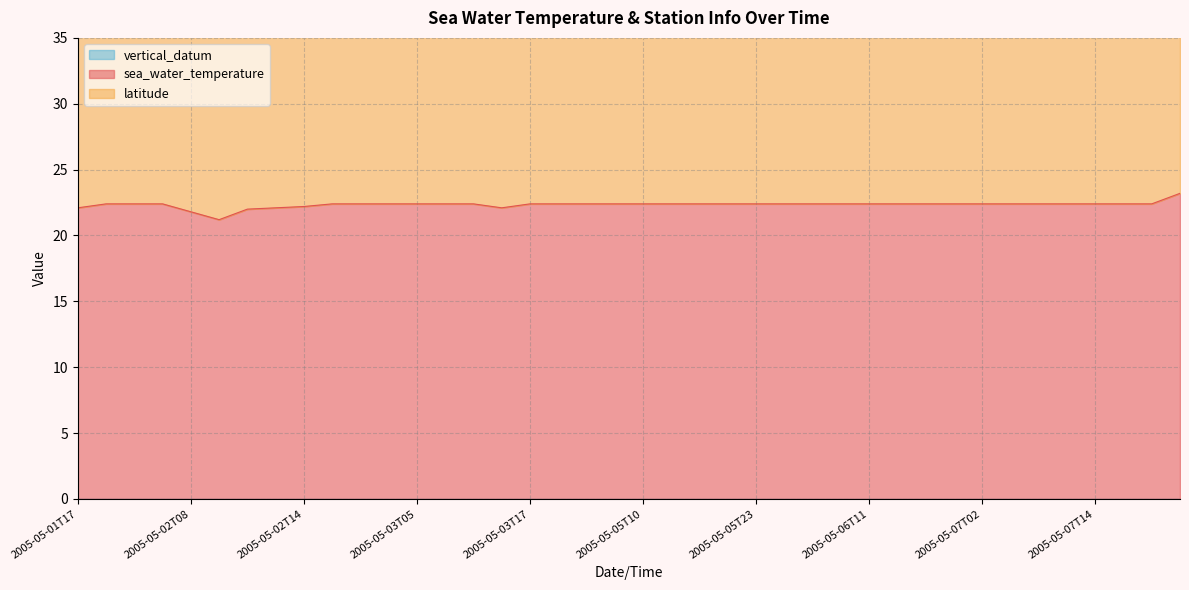

Which series has the largest total across all categories?

latitude